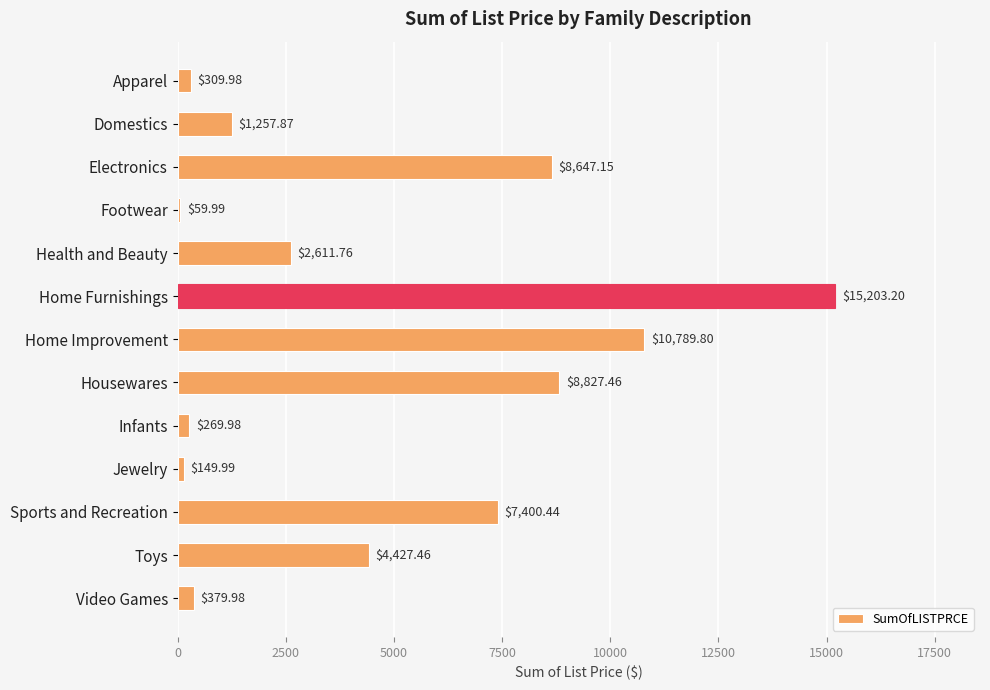

What is the average value?

4641.2